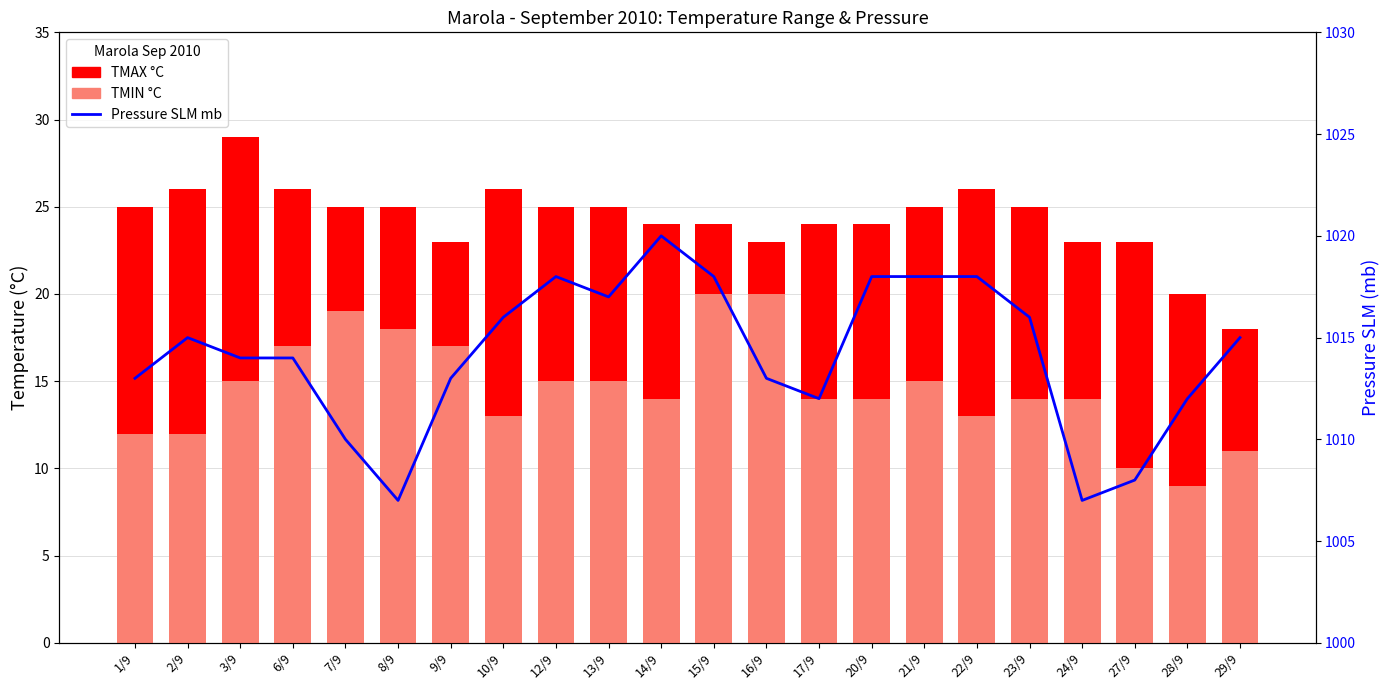

At which label does Pressure SLM mb first exceed 1015?

10/9